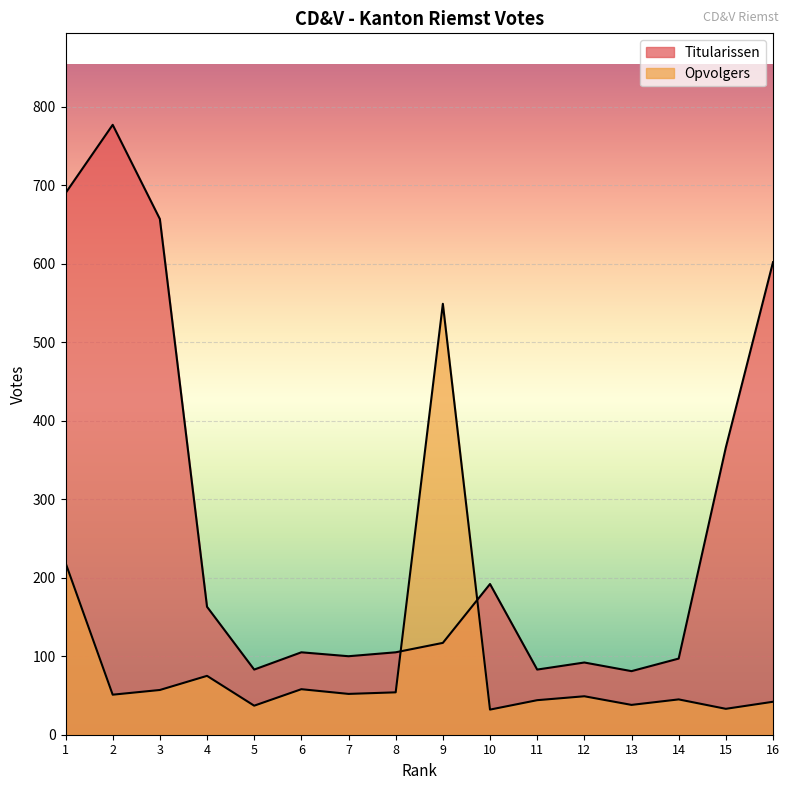

Count the number of data series in this chart.

2